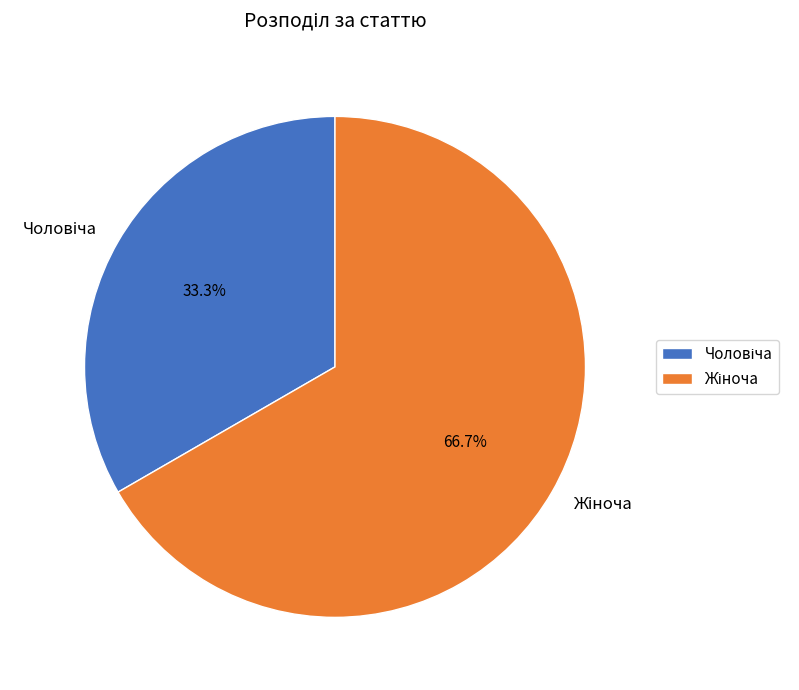

What portion of the pie excludes Чоловіча?

66.7%